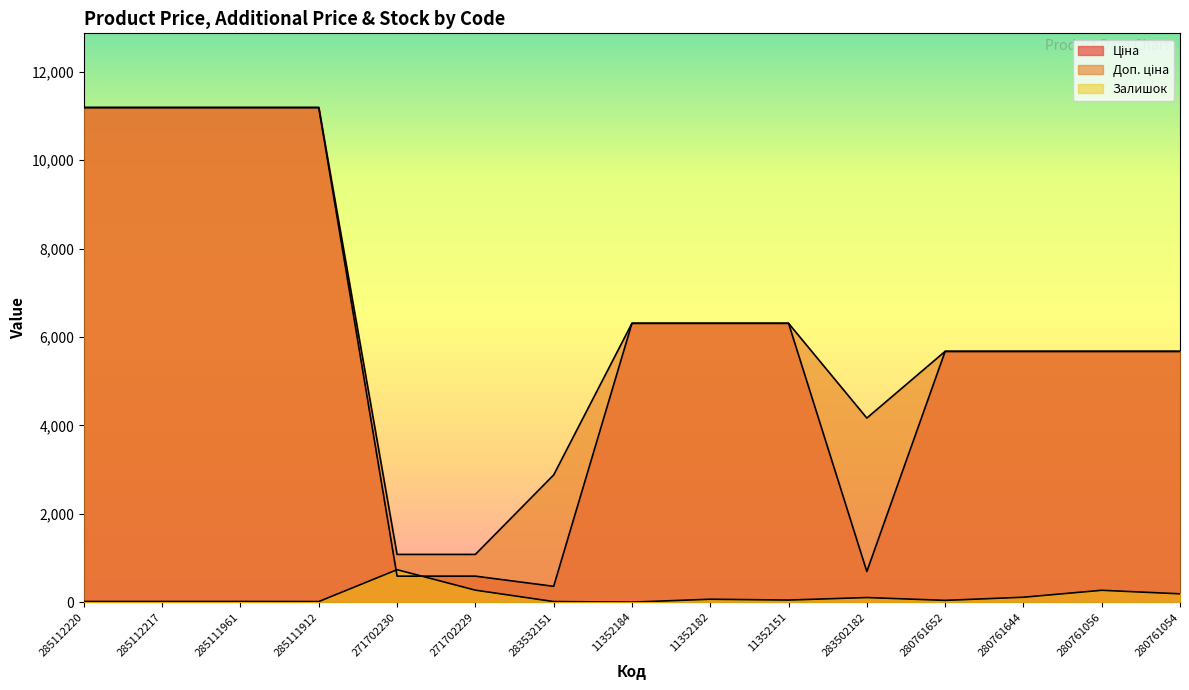

How many lines are shown in the chart?

3